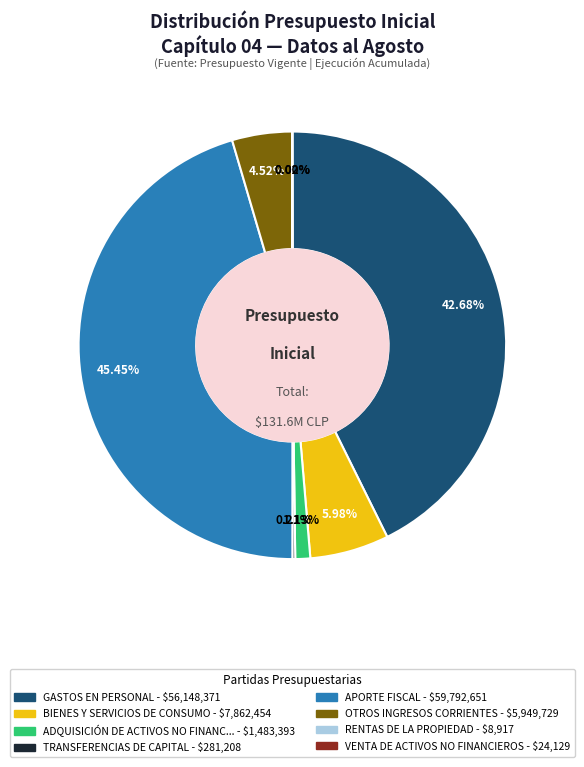

Is there any slice that represents more than half of the pie?

No